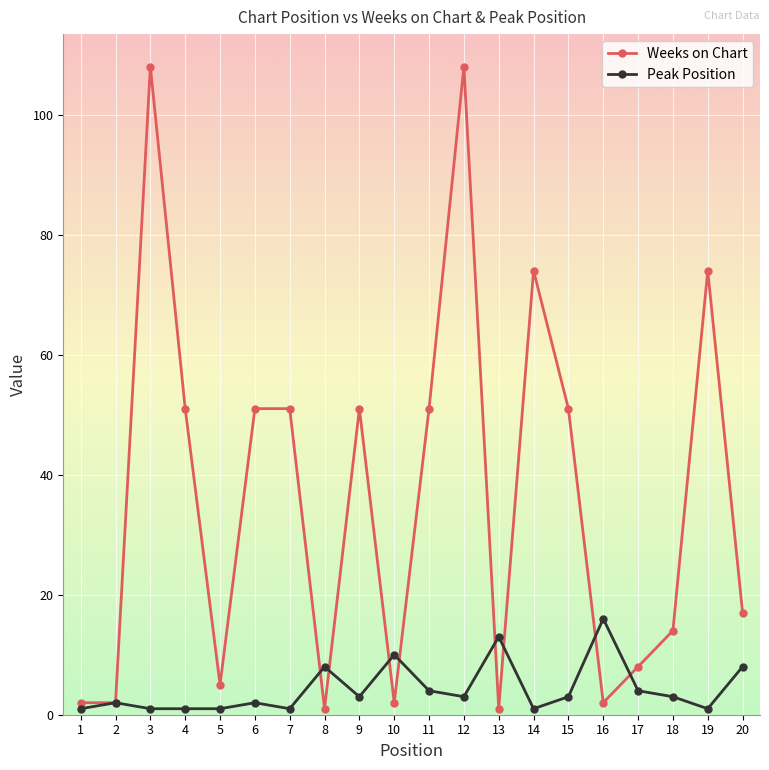

List the series in order of their overall mean, highest first.

Weeks on Chart, Peak Position